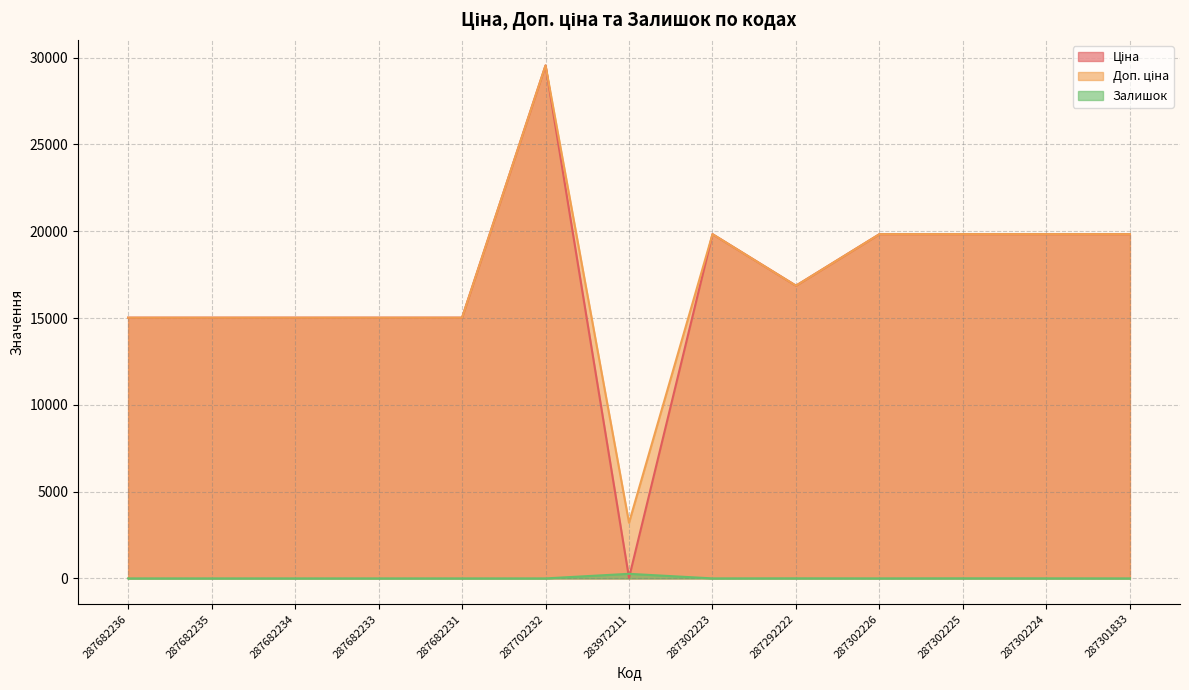

What is the label of the 3rd point from the right?

287302225